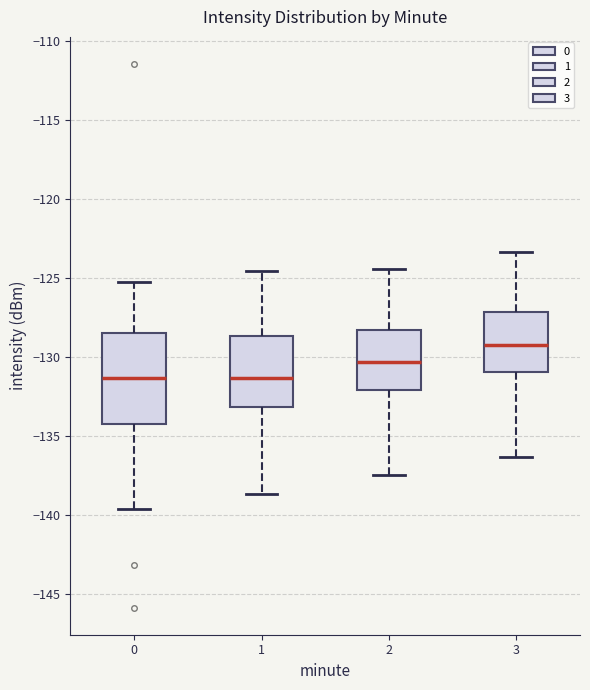

Reading left to right, transcribe this box plot: for each box, give where its median line is, the range the box spans, and where its two whiskers end, as read against the y-axis. The values are not printed on the chart, so give them approximately, as read against the axis.

0: median -131.5, box -134.0 to -128.5, whiskers -139.5 to -125.5
1: median -131.5, box -133.0 to -128.5, whiskers -138.5 to -124.5
2: median -130.5, box -132.0 to -128.5, whiskers -137.5 to -124.5
3: median -129.0, box -131.0 to -127.0, whiskers -136.5 to -123.5